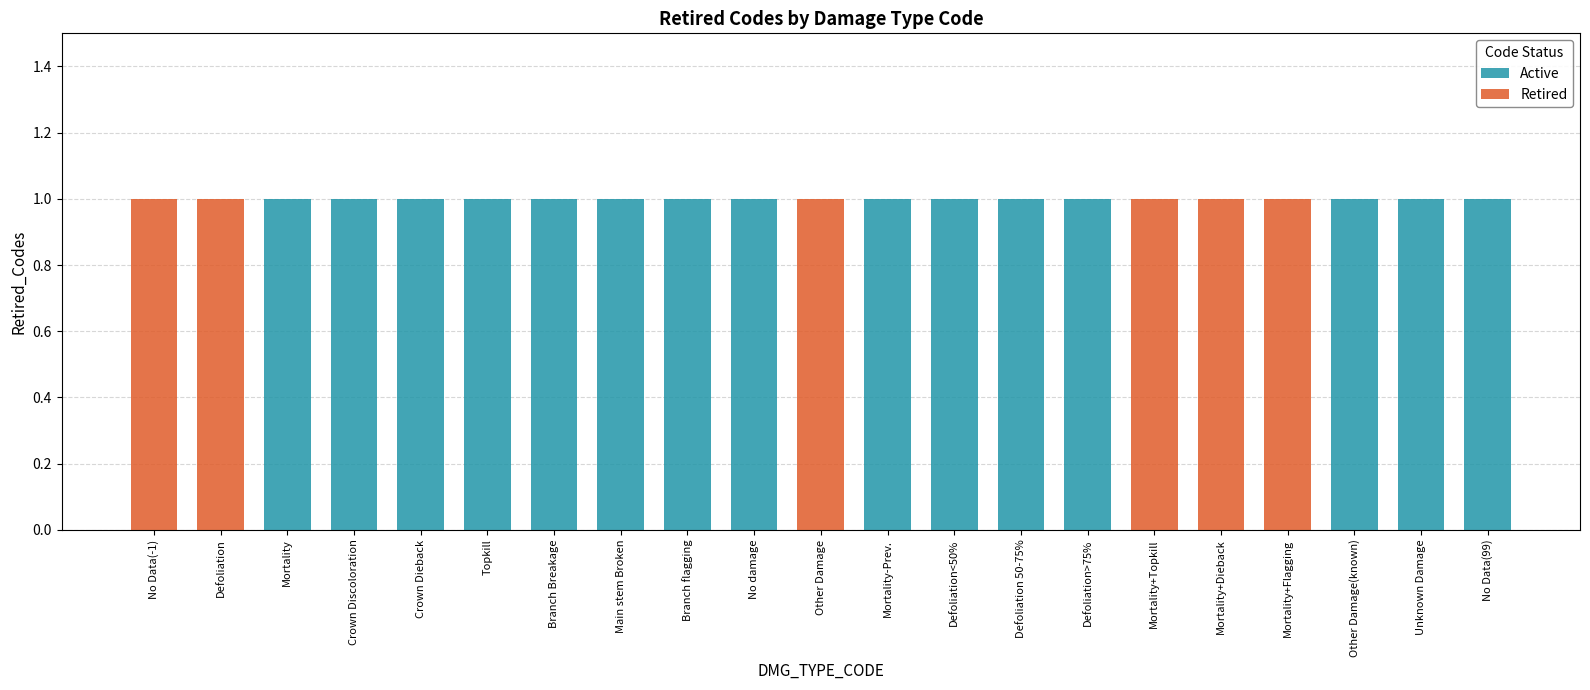

True or false: Active has a value of 0 at No Data(-1).

True